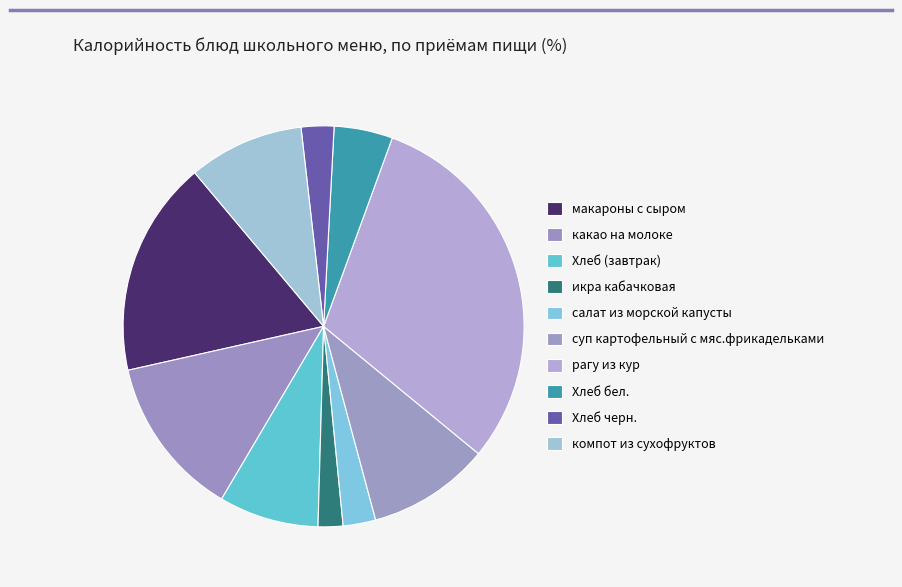

Count the number of slices in the pie.

10